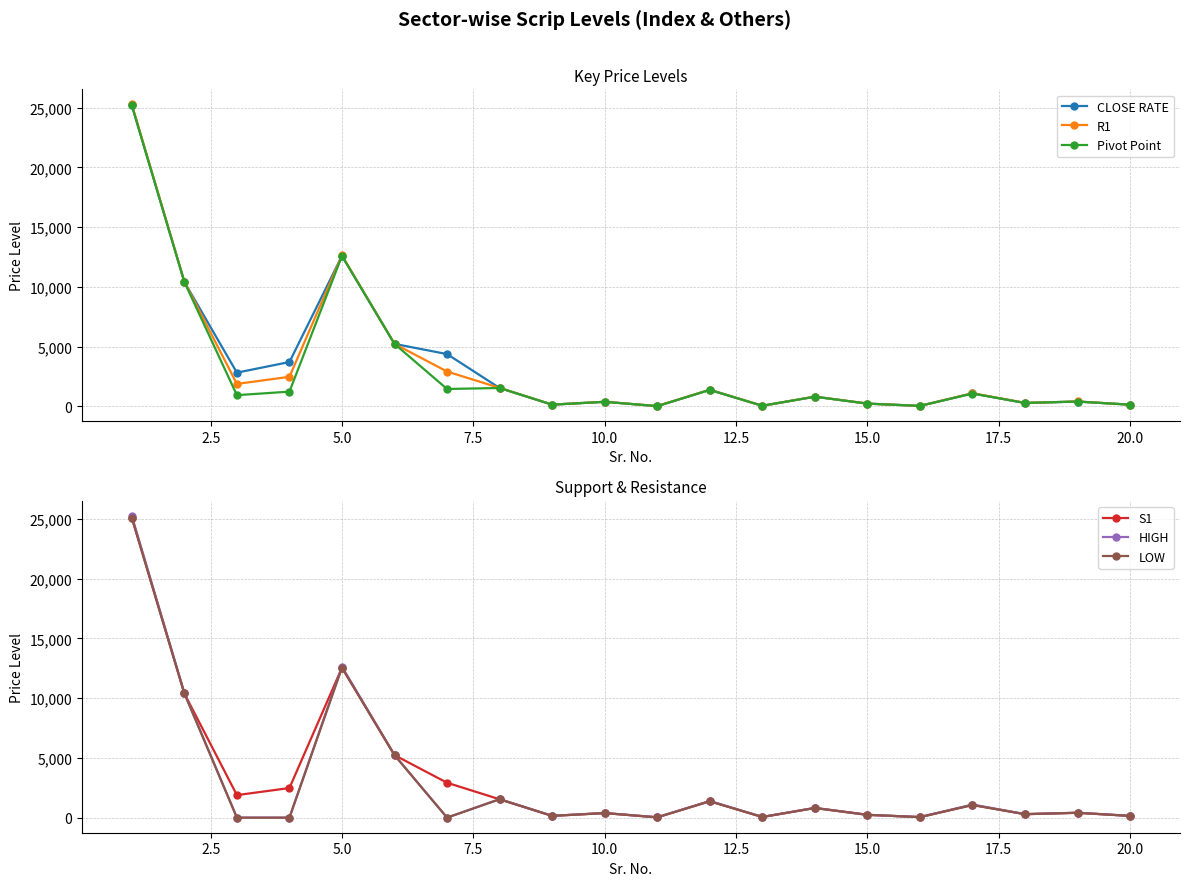

What is the maximum value for R1?

25273.9